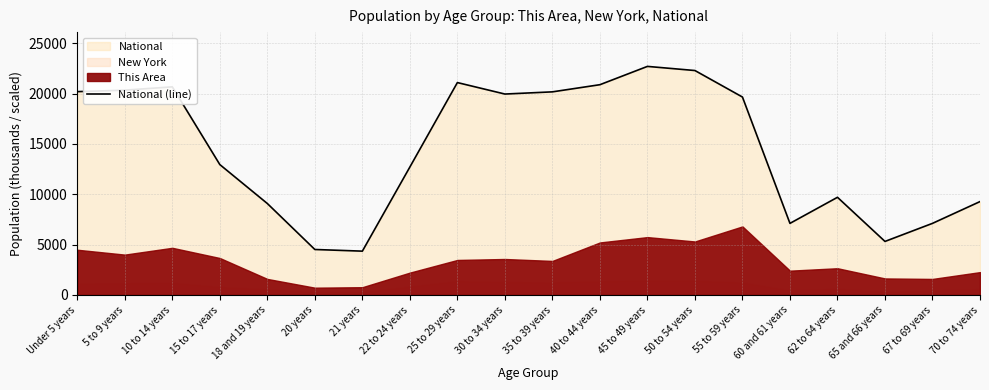

How many values exceed 19664?

10